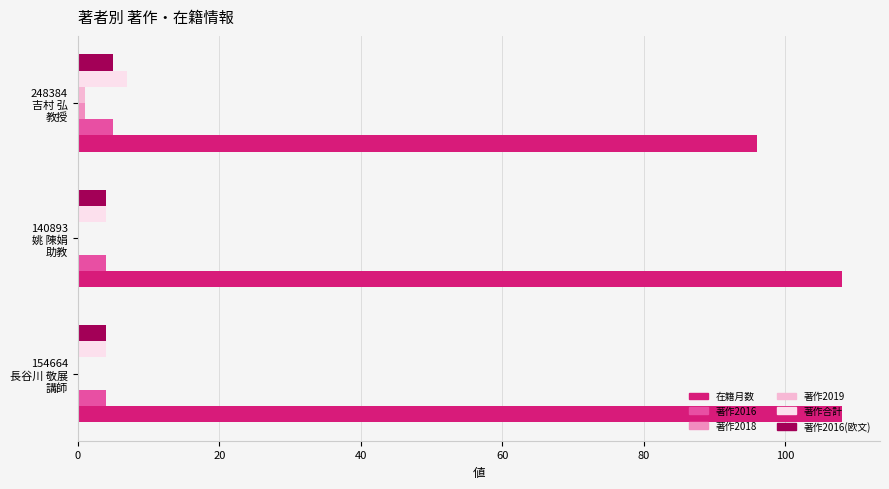

What is the maximum value for 在籍月数?

108